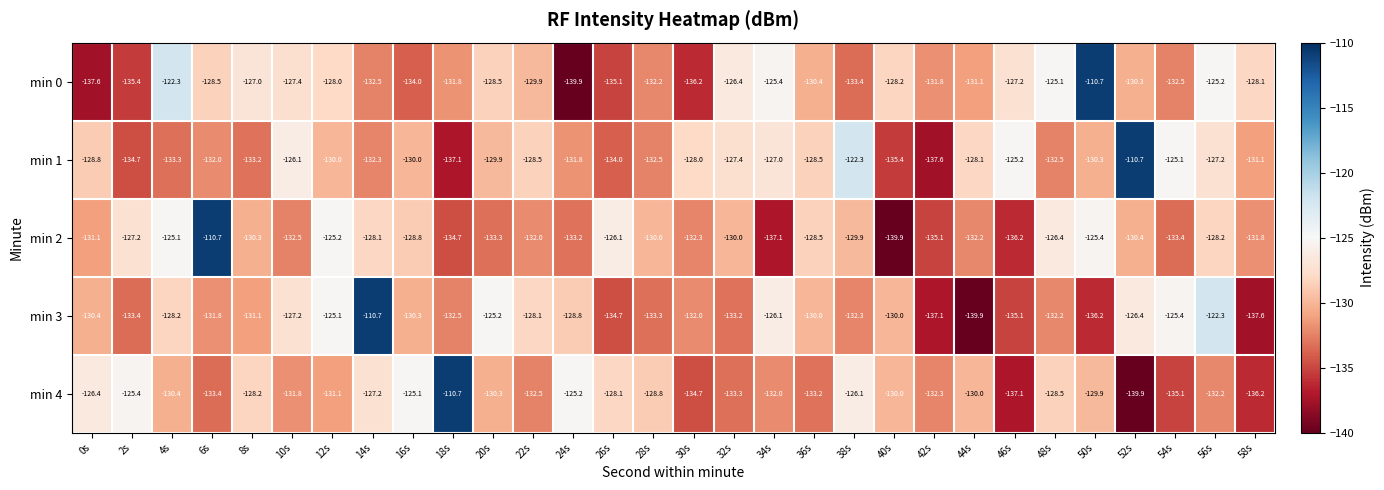

What is the sum of all min 3 values?

-3906.6